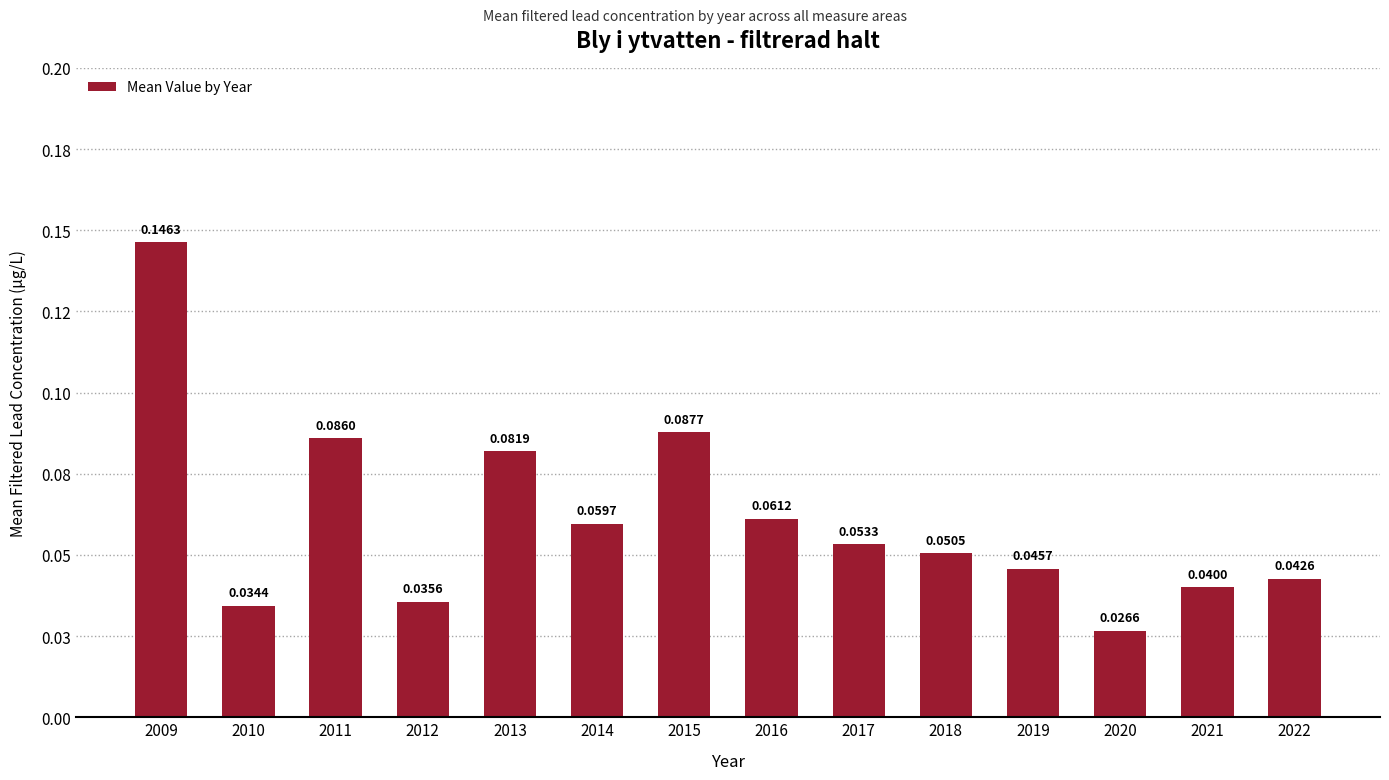

Reading right to left, transcribe all the data shown in this chart.

2022=0.0	2021=0.0	2020=0.0	2019=0.0	2018=0.1	2017=0.1	2016=0.1	2015=0.1	2014=0.1	2013=0.1	2012=0.0	2011=0.1	2010=0.0	2009=0.1